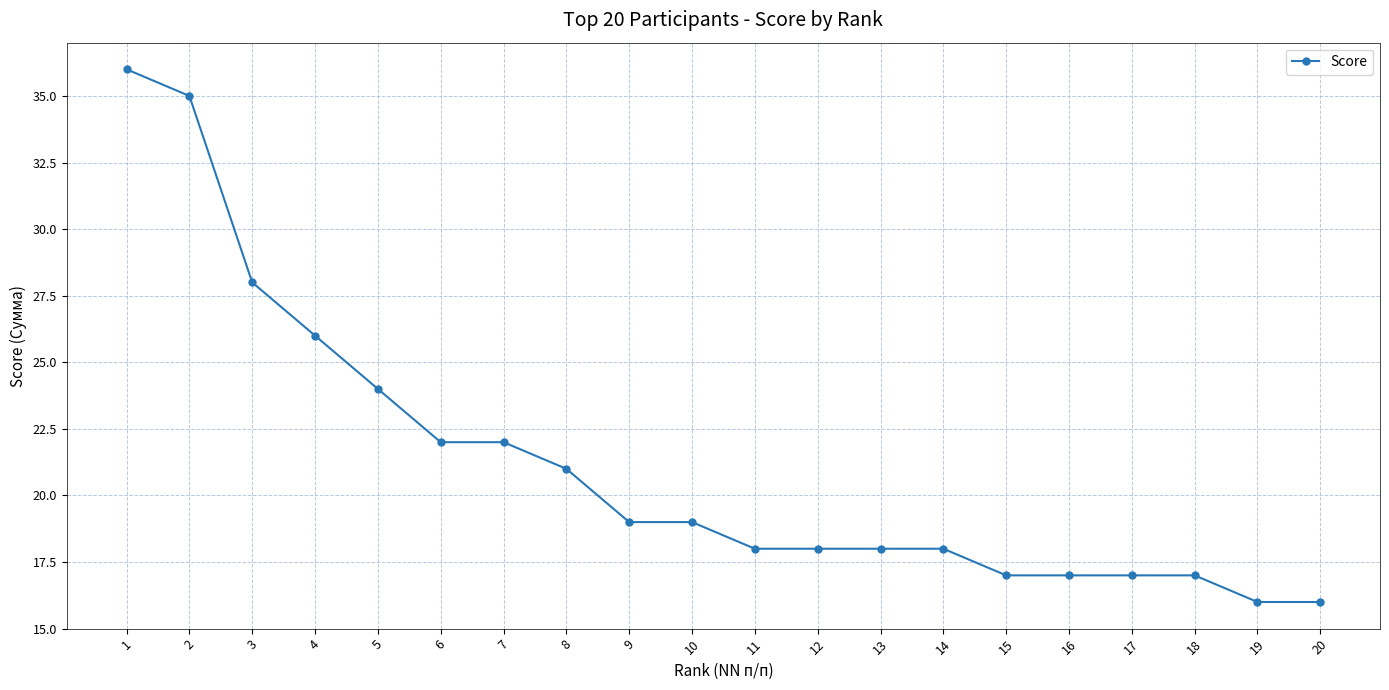

What is the difference between the maximum and minimum values?

20